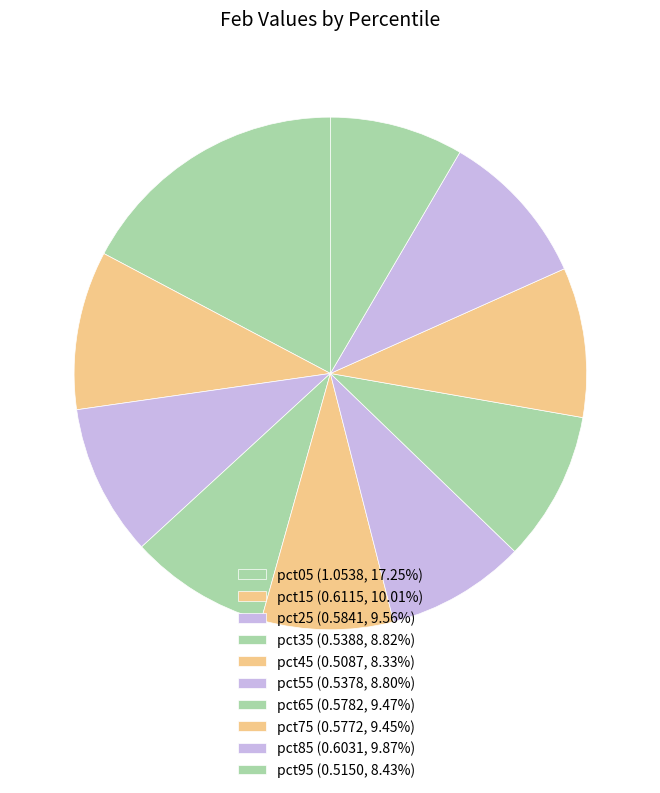

Count the number of slices in the pie.

10